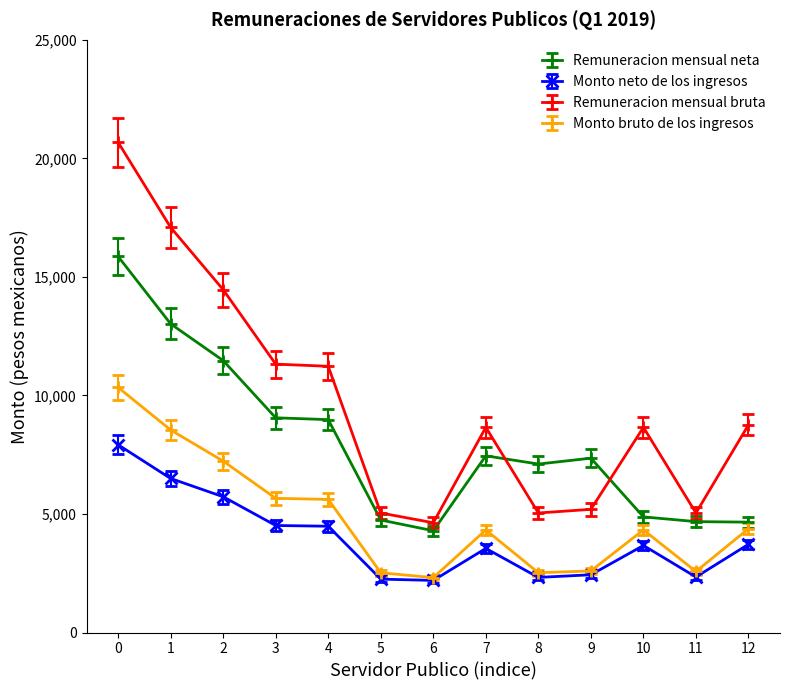

Which series has the largest total across all categories?

Remuneracion mensual bruta